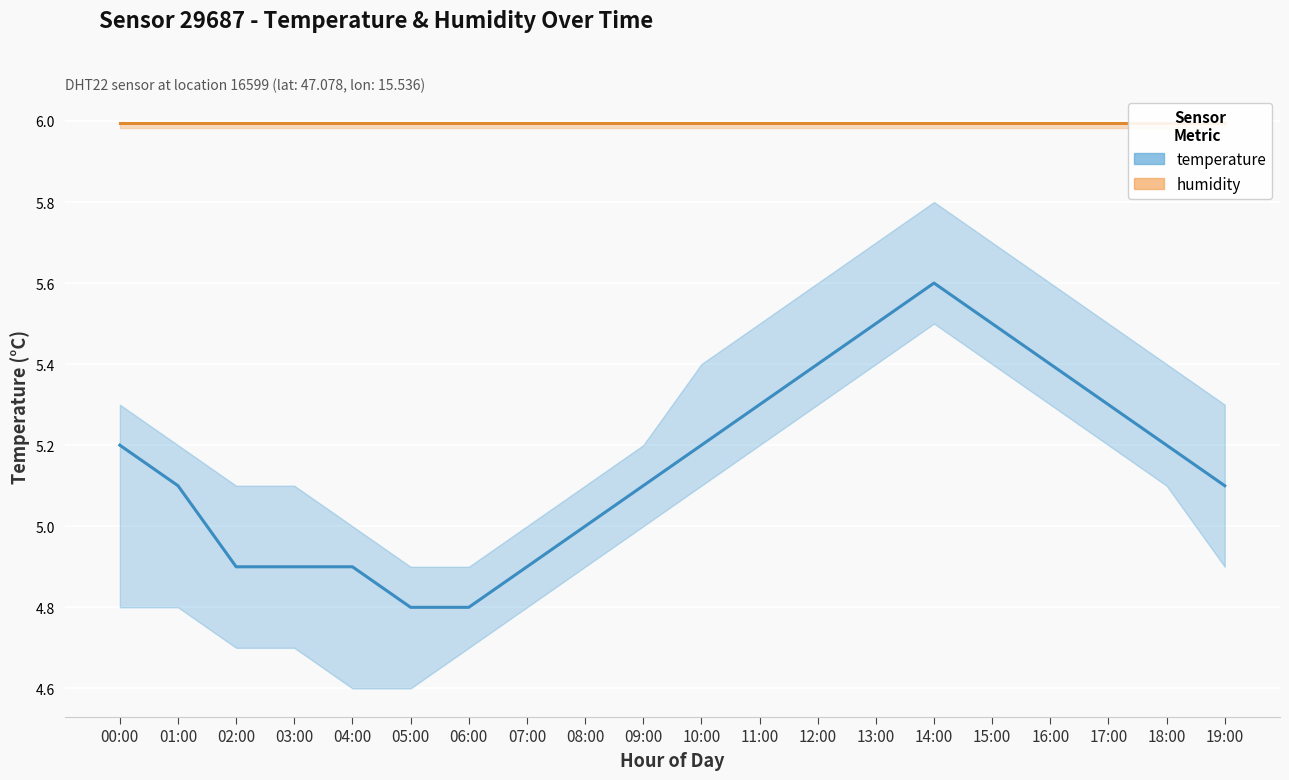

Is it true that the value at 03:00 is 4.9?

True